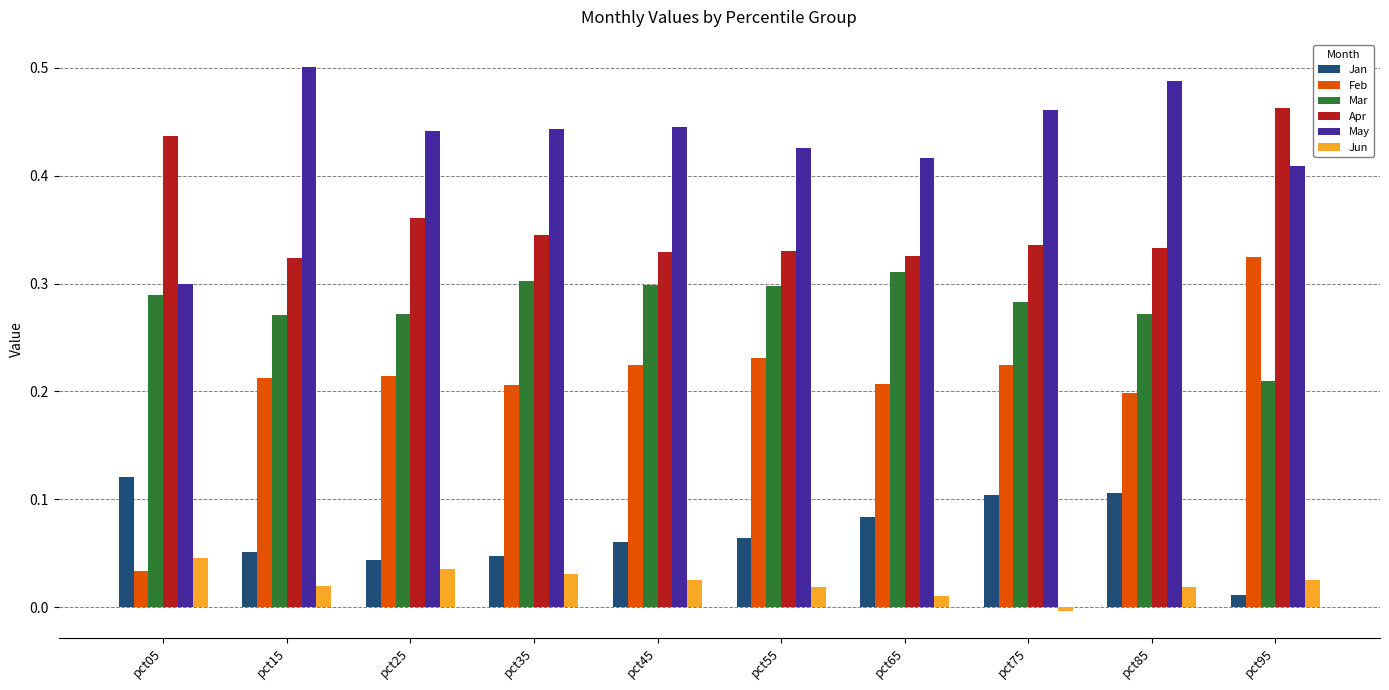

What is the sum of all Jan values?

0.7